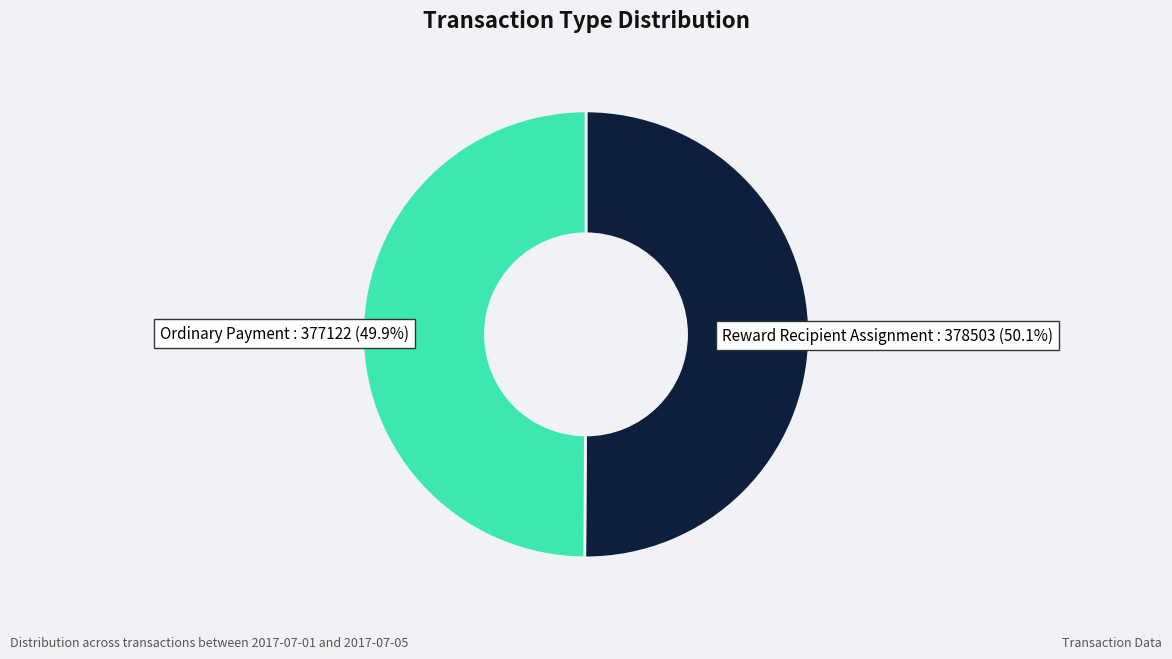

What is the ratio of the value at Ordinary Payment to the value at Reward Recipient Assignment?

1.0